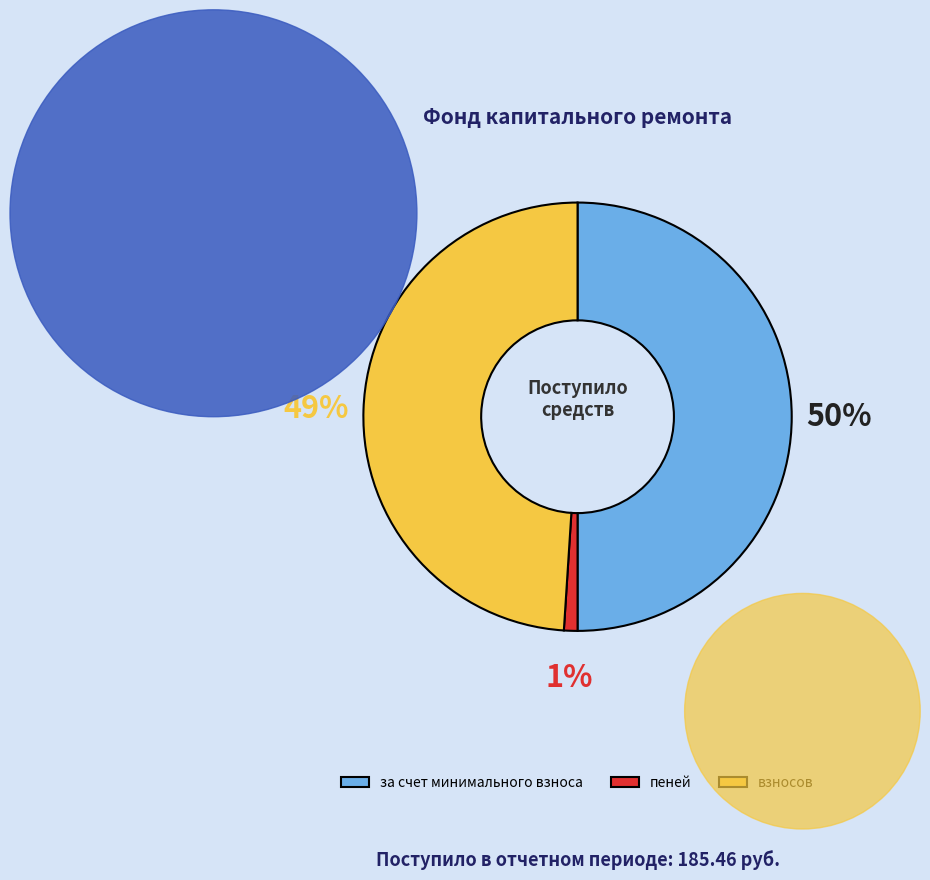

Does взносов represent more than half of the total?

No